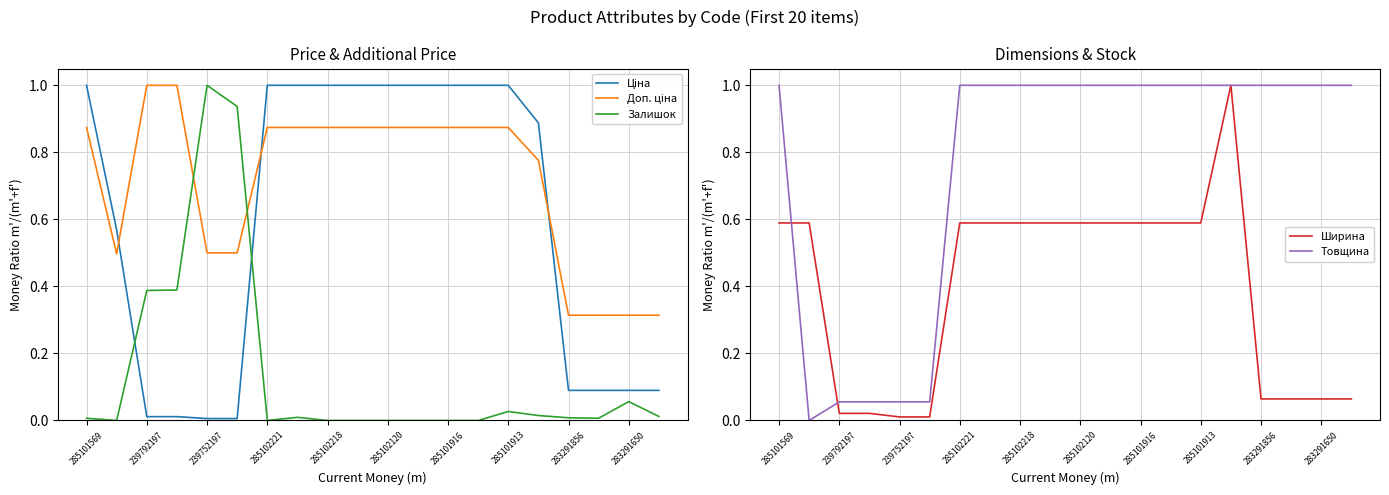

At which label does Ширина reach its peak?

15